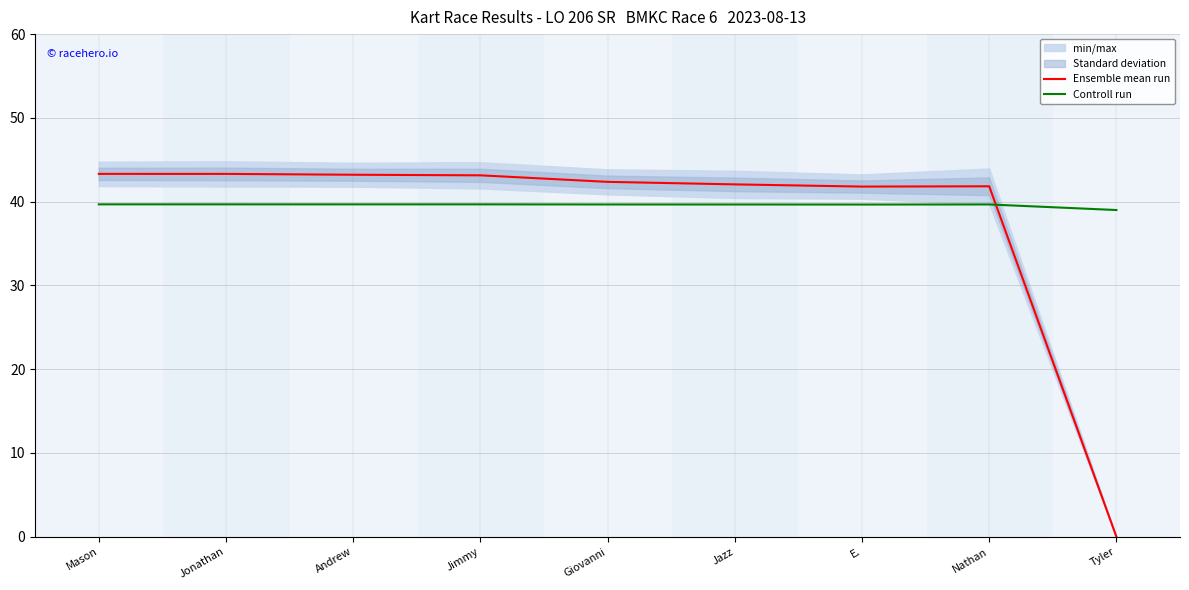

What is the maximum value shown in the chart?

43.3